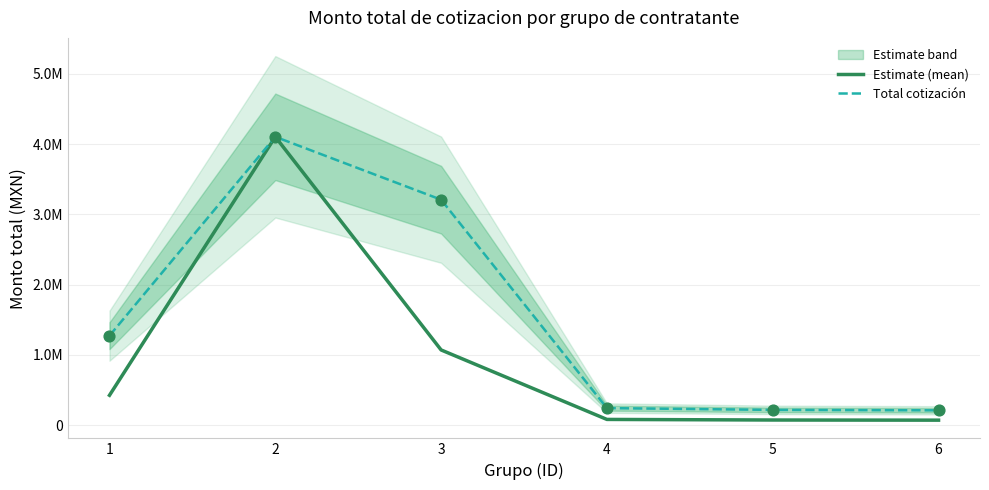

Which series has the largest total across all categories?

Total cotización